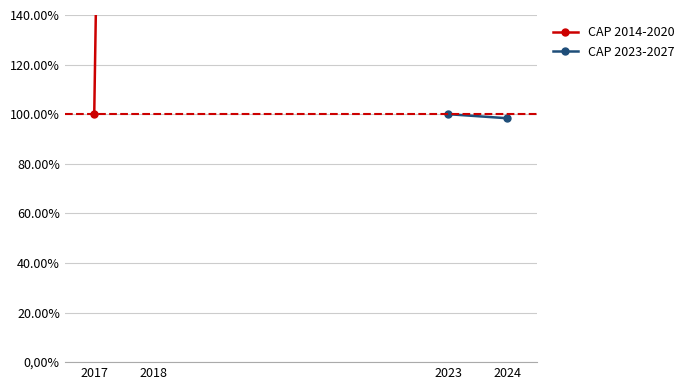

Rank the series by their maximum value, from highest to lowest.

CAP 2014-2020, CAP 2023-2027